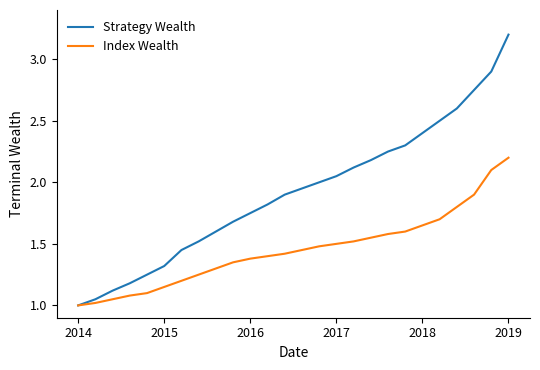

Which series has the widest spread of values?

Strategy Wealth